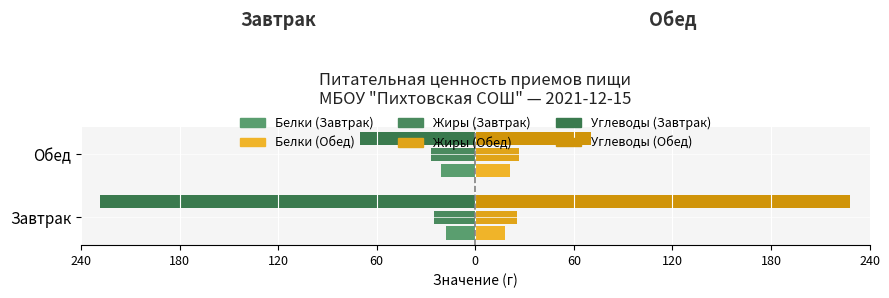

What is the value of the Углеводы (Завтрак/лев.) bar at the 2nd from the left?

-70.4